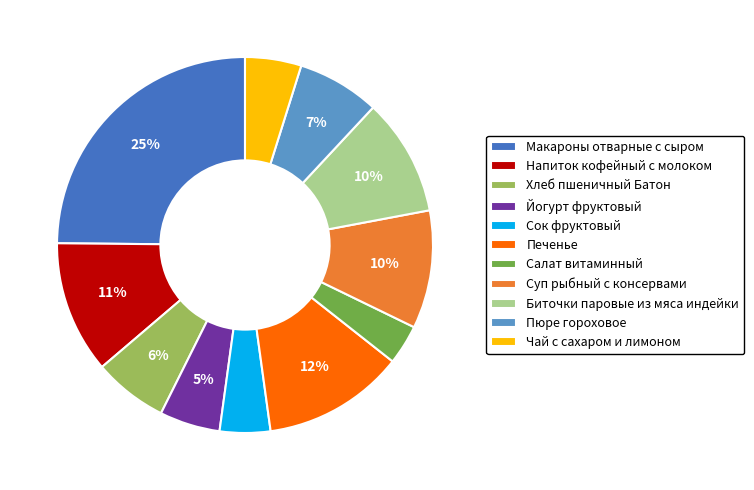

Is the sum of Биточки паровые из мяса индейки and Макароны отварные с сыром greater than half?

No